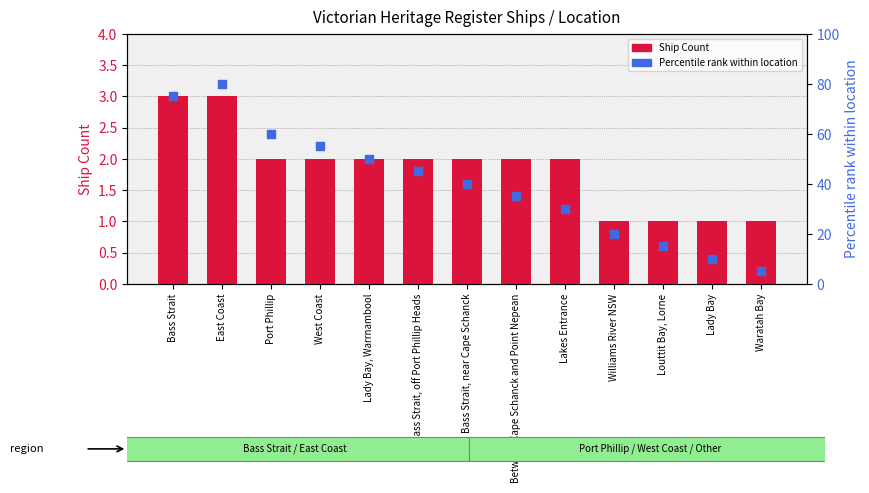

What is the total value across all series at Between Cape Schanck and Point Nepean?

37